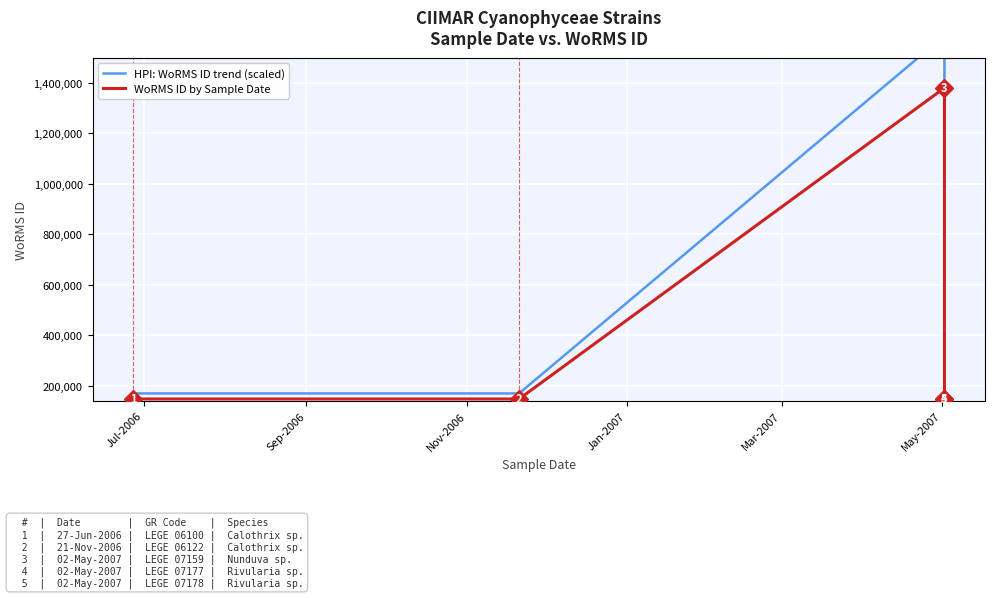

Where does the HPI: WoRMS ID trend (scaled) series first go above 168617?

Jul-2006